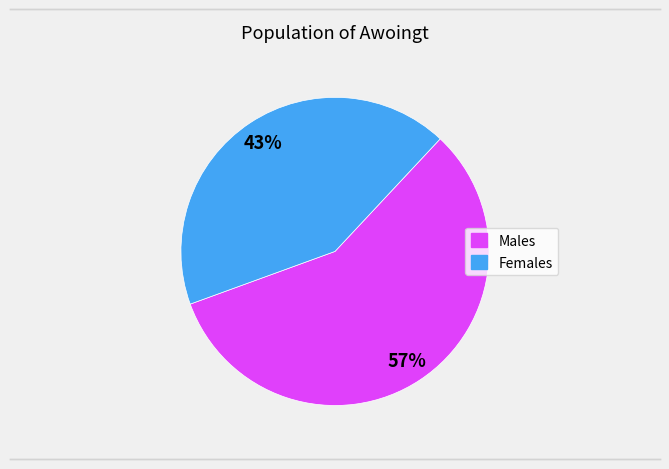

Count the number of slices in the pie.

2